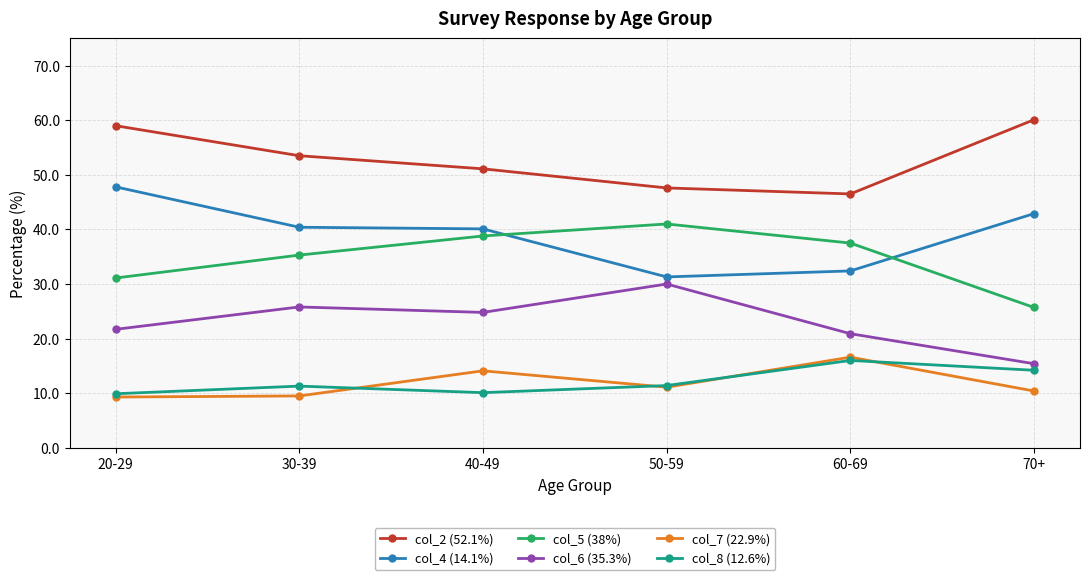

Rank the series by their maximum value, from highest to lowest.

col_2 (52.1%), col_4 (14.1%), col_5 (38%), col_6 (35.3%), col_7 (22.9%), col_8 (12.6%)